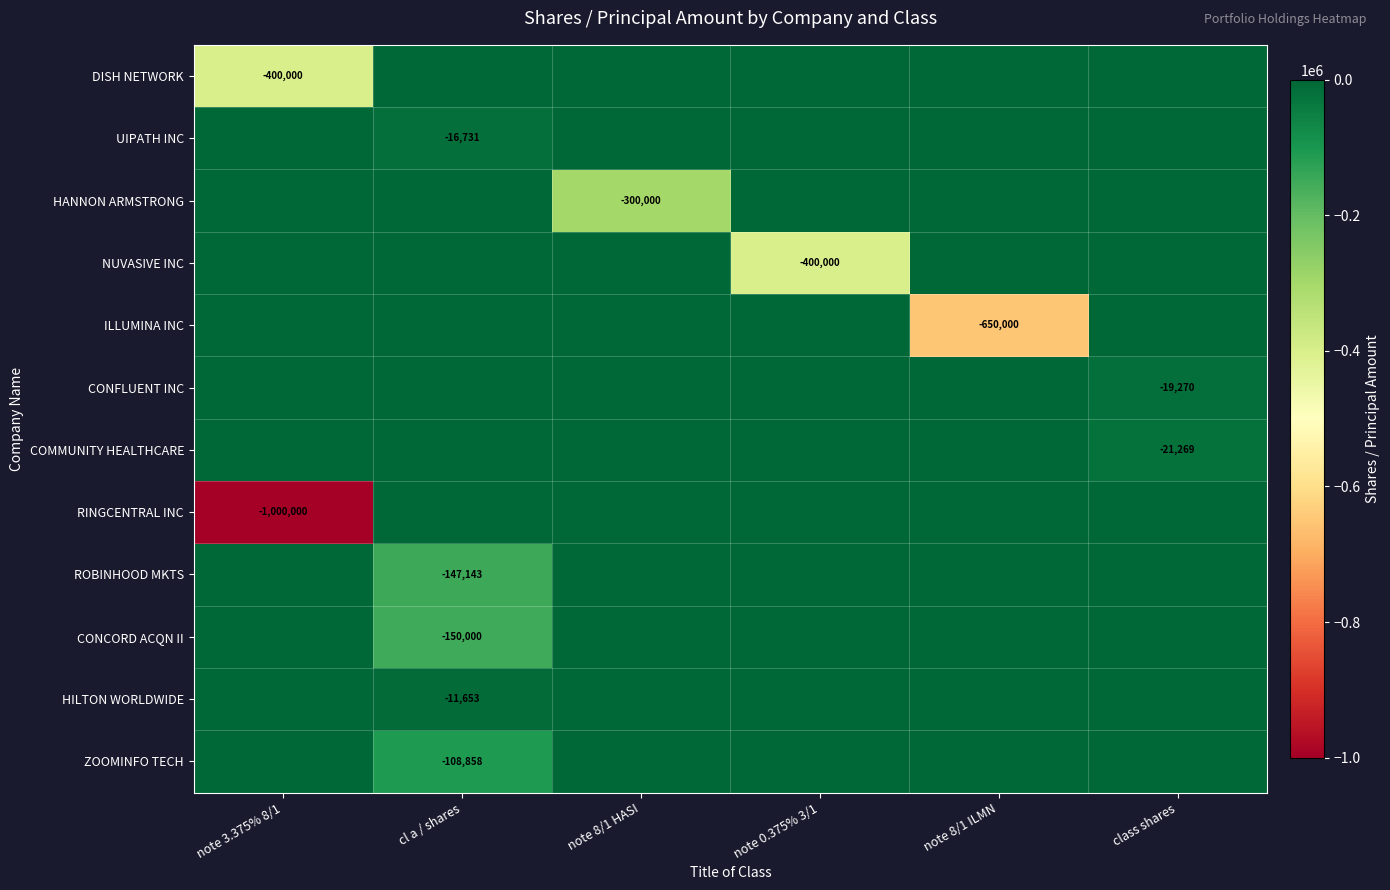

Is it true that ZOOMINFO TECH equals -108858 at cl a / shares?

True